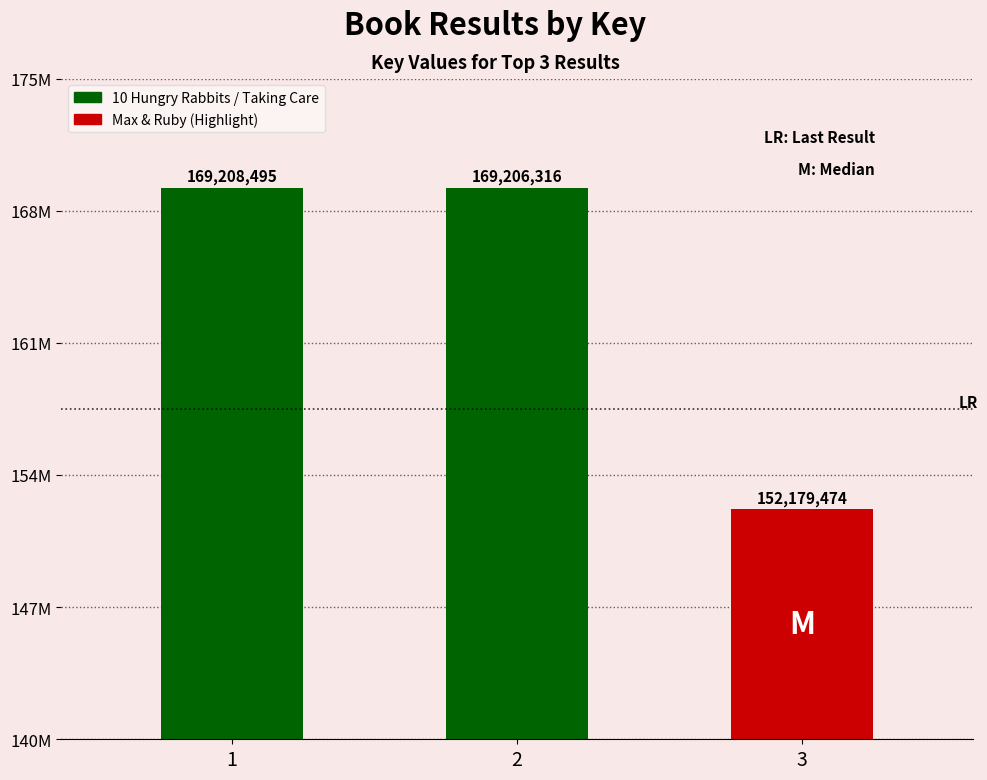

What is the approximate value at 1, to the nearest 10?

169208500